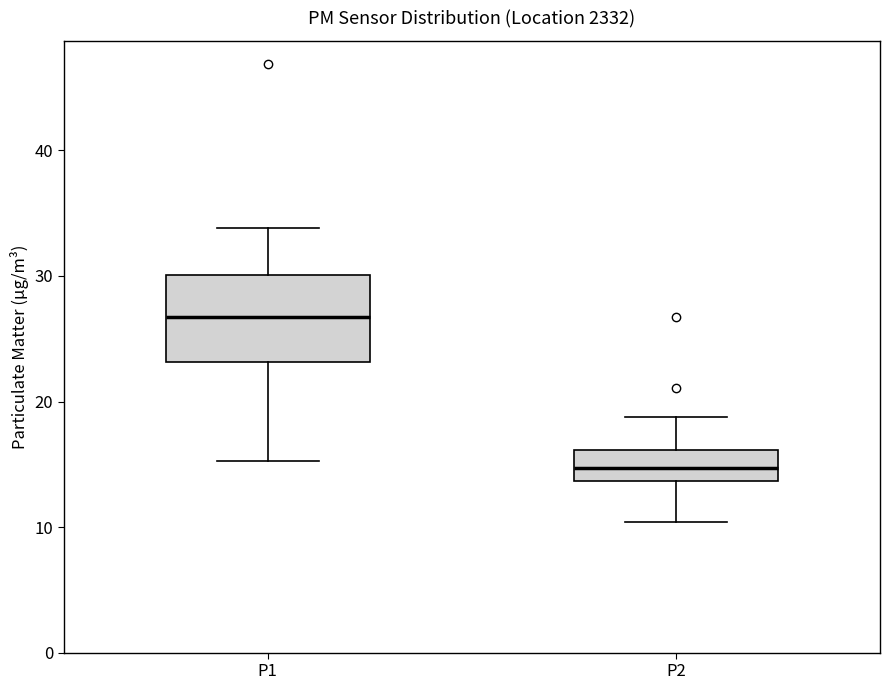

Reading left to right, read every box against the y-axis: the position of its median line, the range the box covers, and the ends of its whiskers. The values are not printed on the chart, so give them approximately, as read against the axis.

P1: median 27, box 23 to 30, whiskers 15 to 34
P2: median 15, box 14 to 16, whiskers 10 to 19